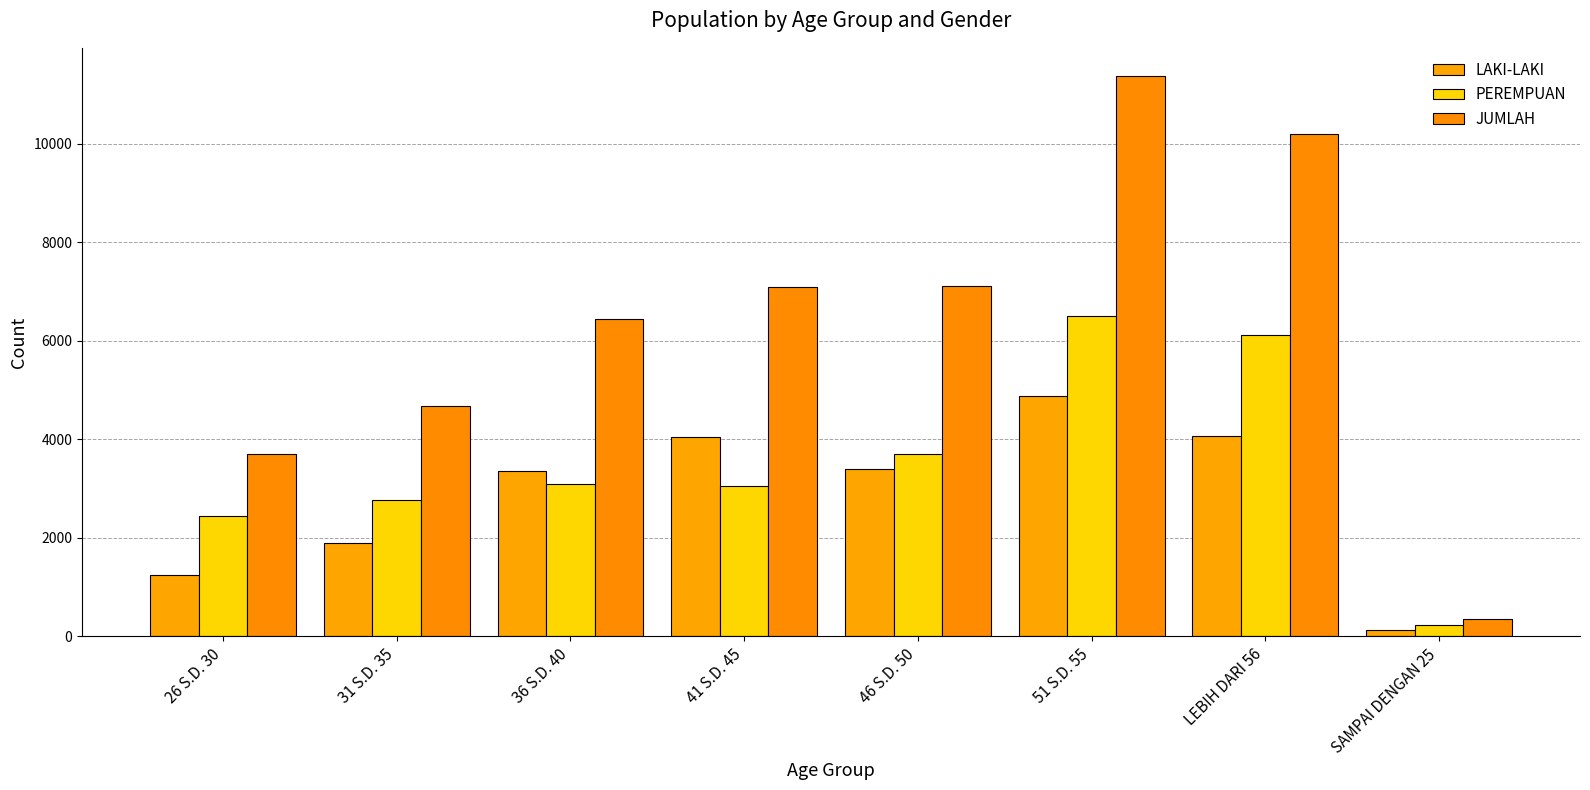

Reading right to left, list all the values displayed in this chart.

LAKI-LAKI: 128	4071	4886	3407	4042	3359	1900	1255
PEREMPUAN: 230	6130	6496	3713	3056	3095	2772	2450
JUMLAH: 358	10201	11382	7120	7098	6454	4672	3705